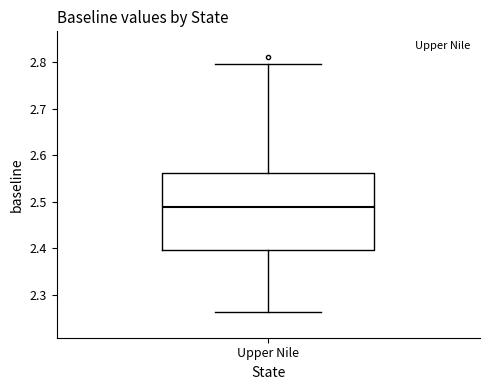

Transcribe this box plot: give where the median line is, the range the box spans, and where the two whiskers end, as read against the y-axis. The values are not printed on the chart, so give them approximately, as read against the axis.

median 2.49, box 2.40 to 2.56, whiskers 2.26 to 2.80